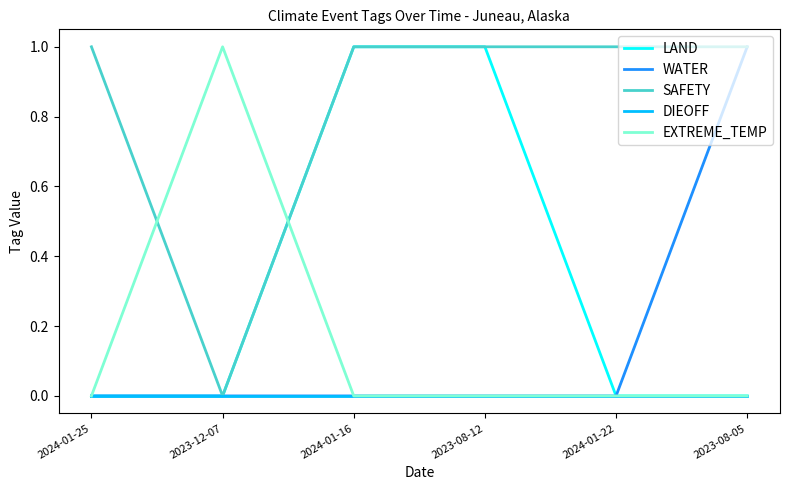

What position from the left is 2024-01-22?

5